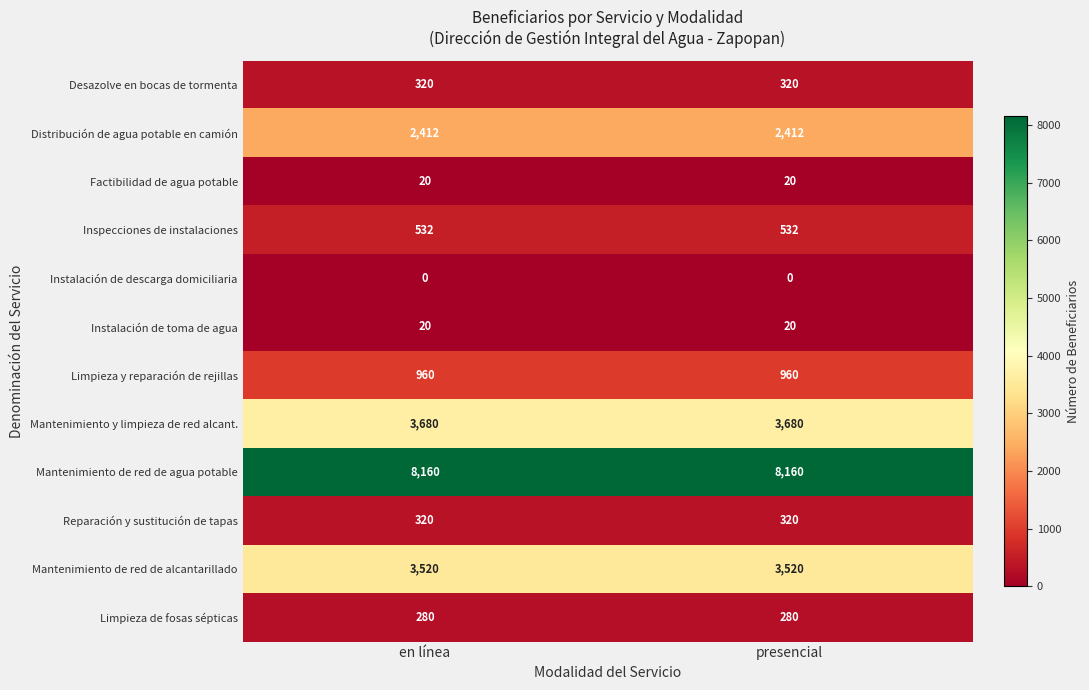

Is it true that Distribución de agua potable en camión equals 2412 at en línea?

True